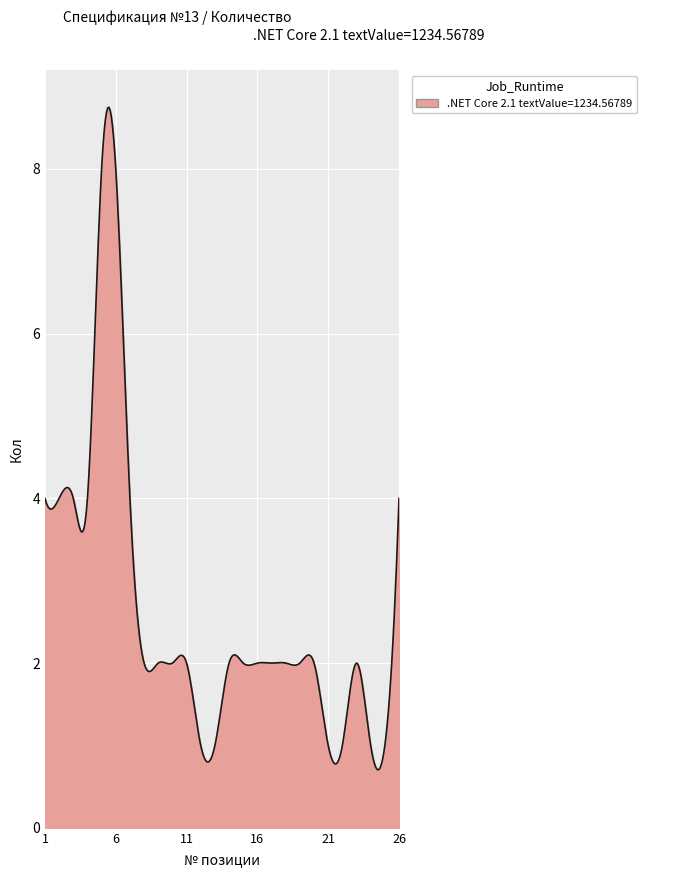

How many lines are shown in the chart?

1